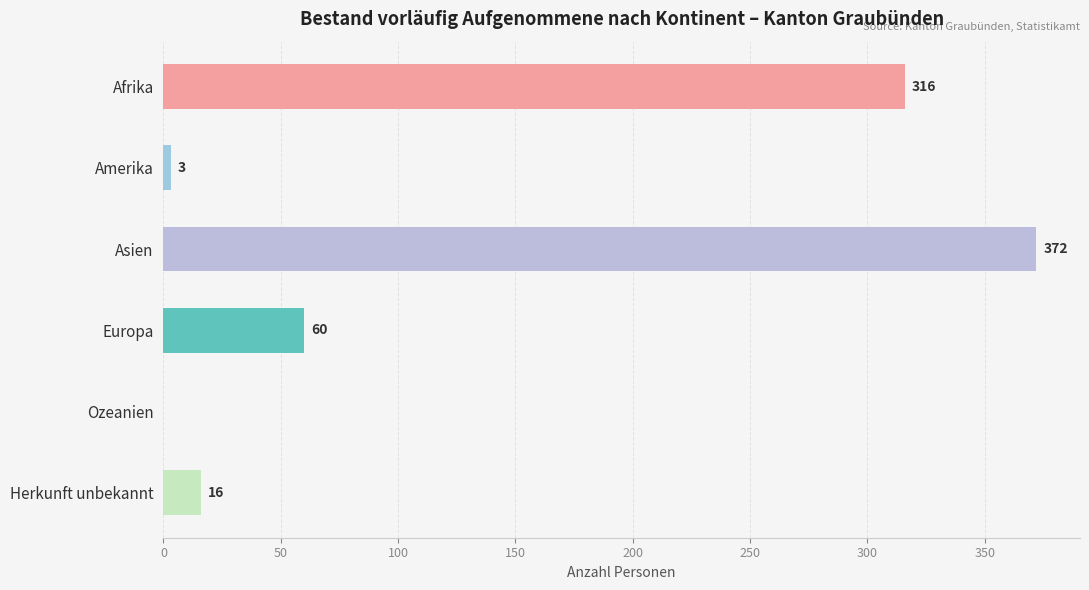

Reading bottom to top, transcribe all the data shown in this chart.

Herkunft unbekannt=16	Ozeanien=0	Europa=60	Asien=372	Amerika=3	Afrika=316